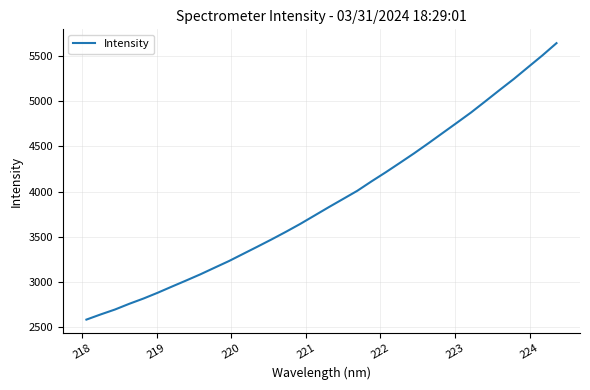

What is the smallest value displayed?

2587.1